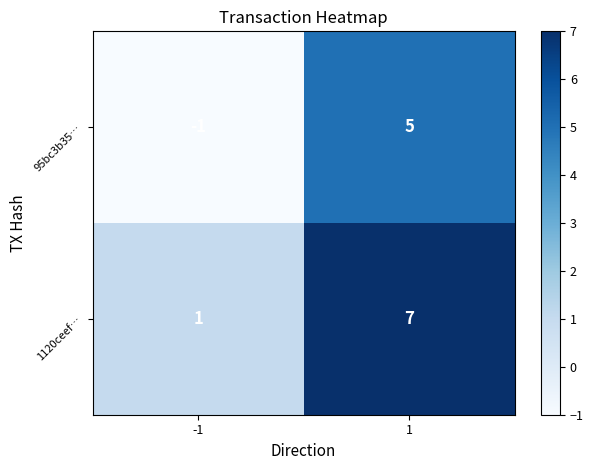

List the series in order of their overall mean, lowest first.

95bc3b35…, 1120ceef…